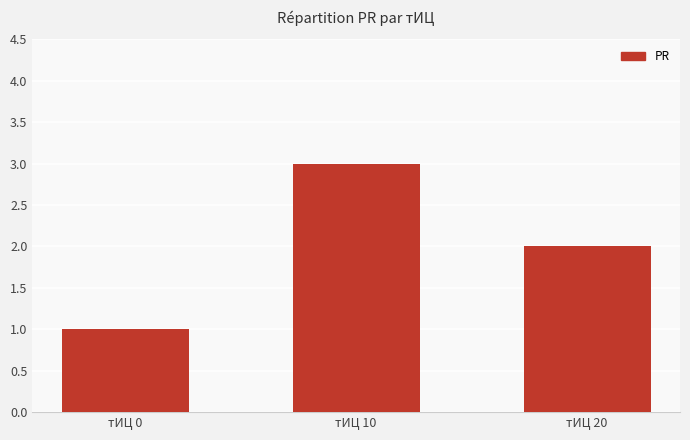

The value at тИЦ 10 is 3. True or false?

True